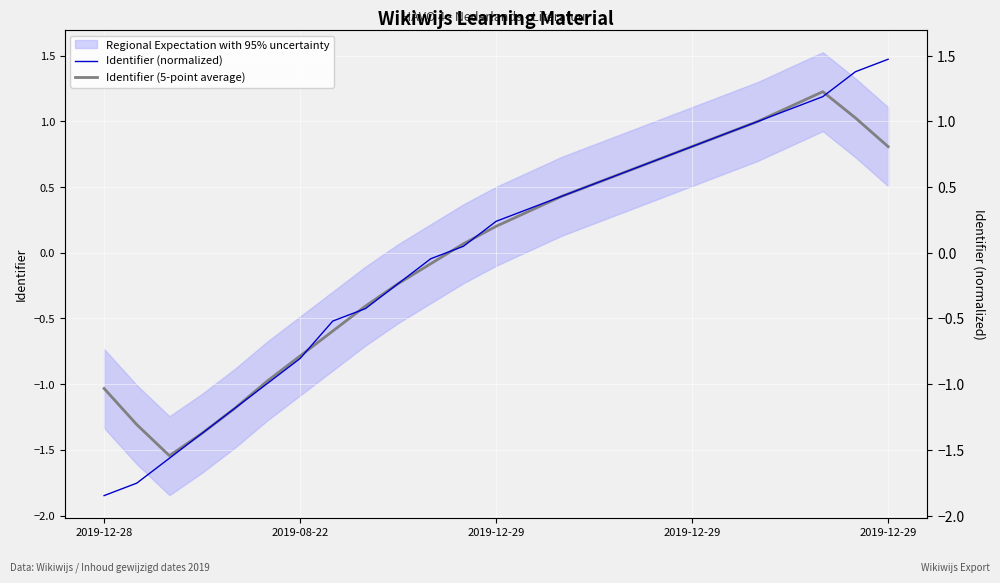

What is the sum of the Identifier (5-point average) values at 16 and 20?

1.6